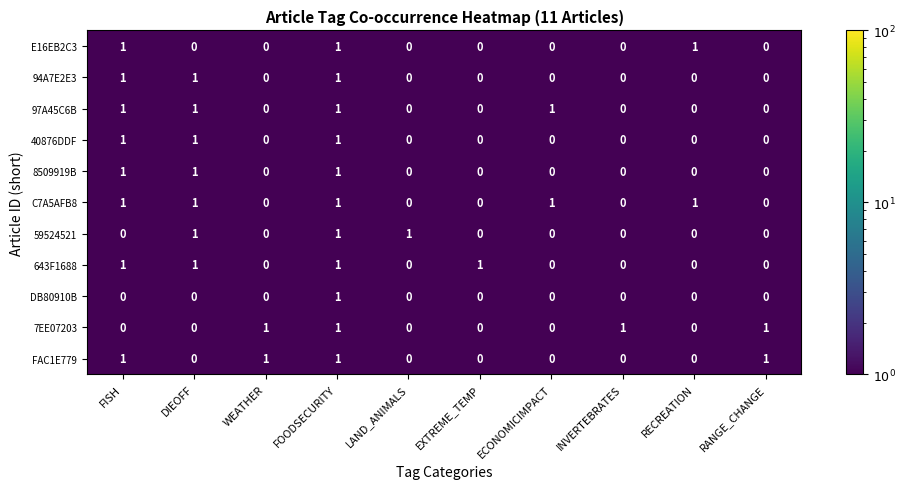

What is the sum of all 59524521 values?

3